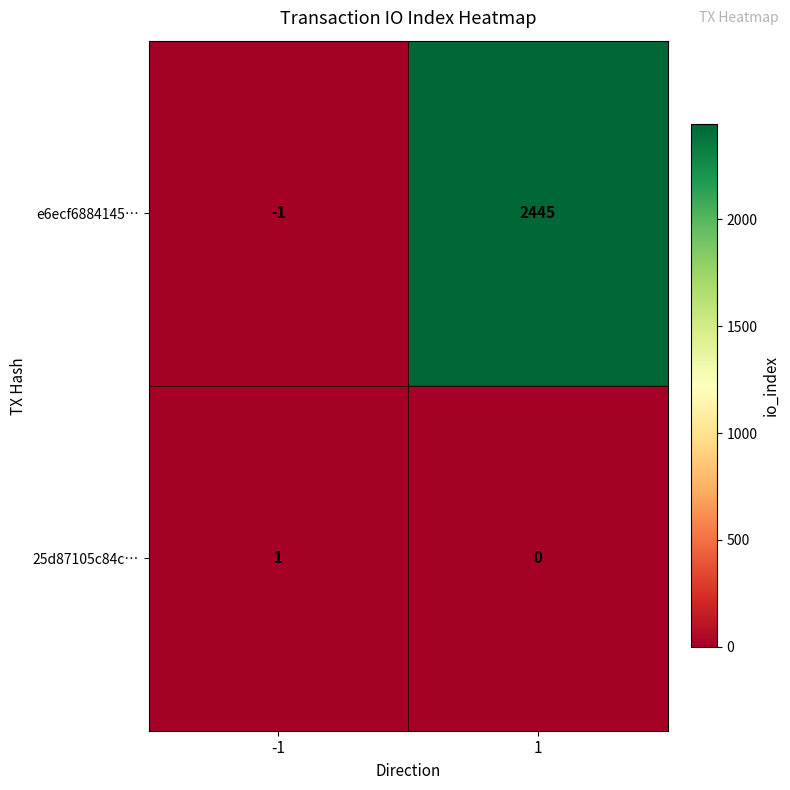

Which series has the largest total across all categories?

e6ecf6884145…